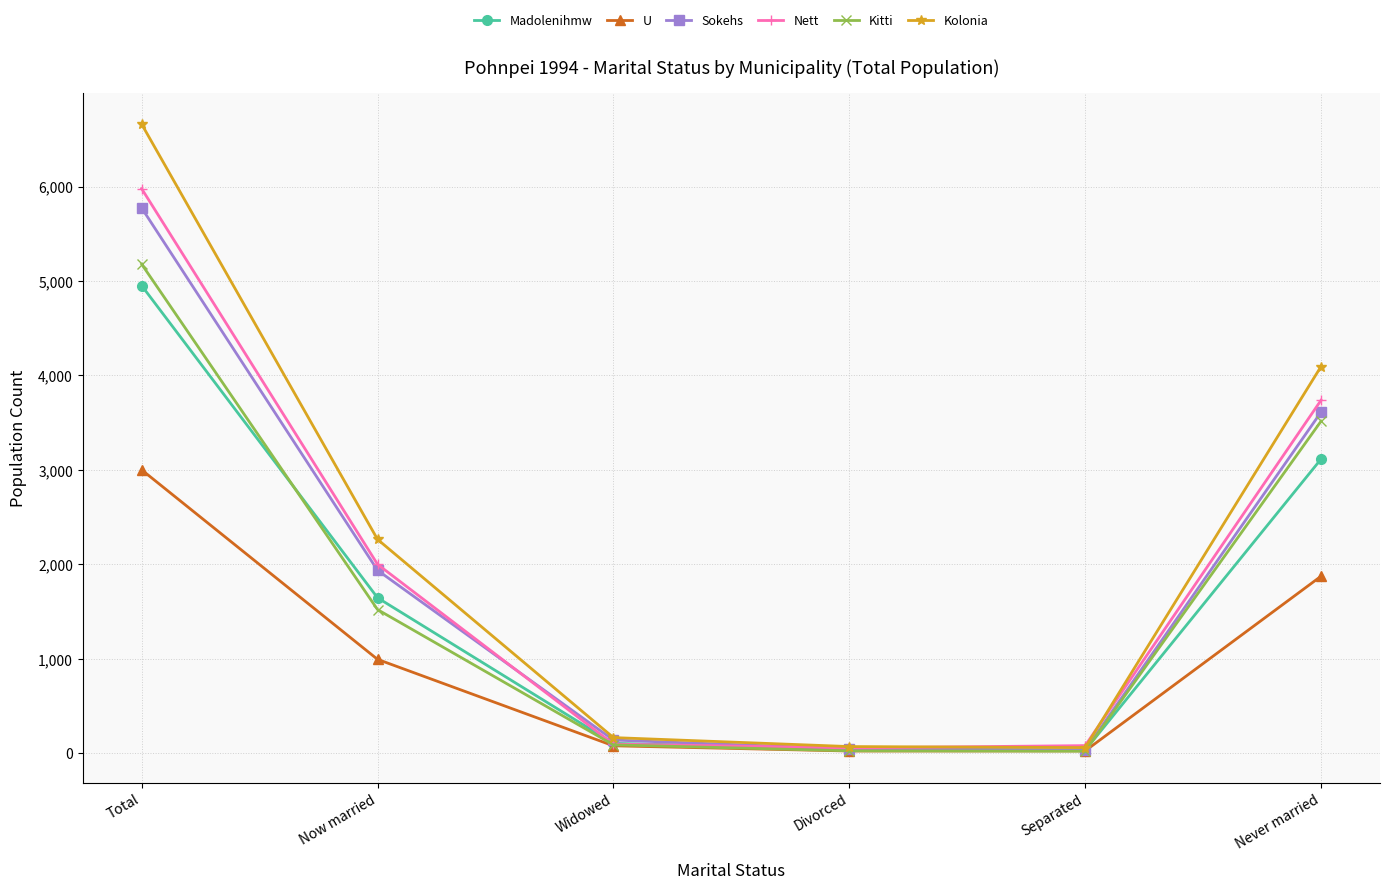

What is the minimum value shown in the chart?

23